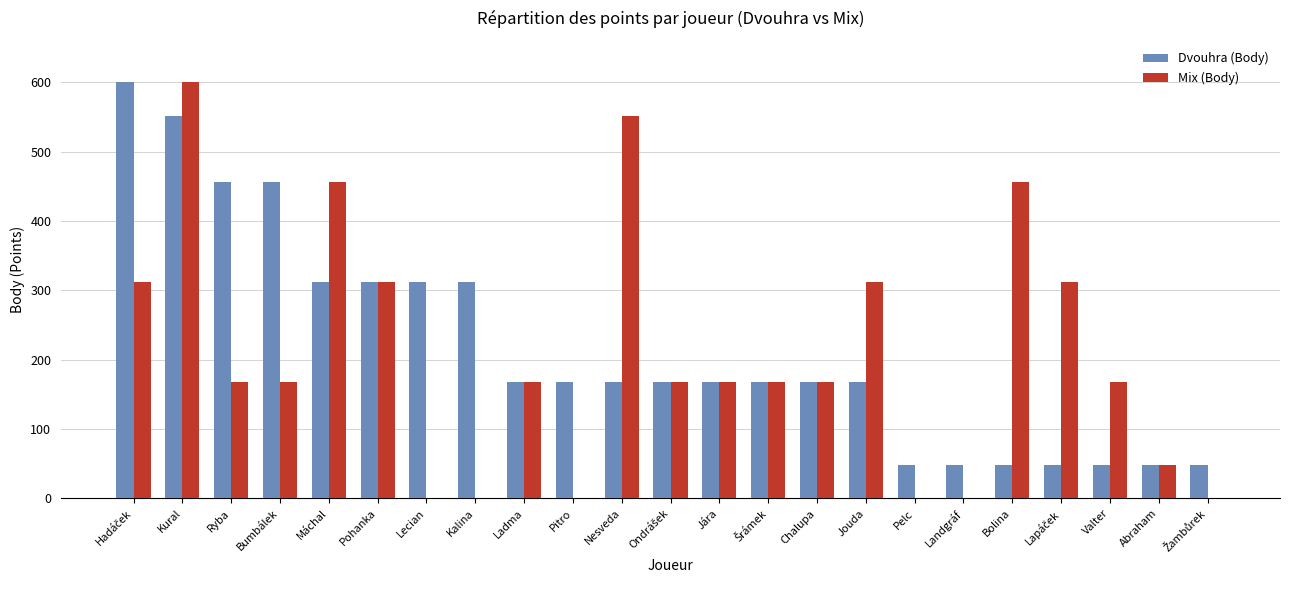

Read the Mix (Body) value at Máchal.

456